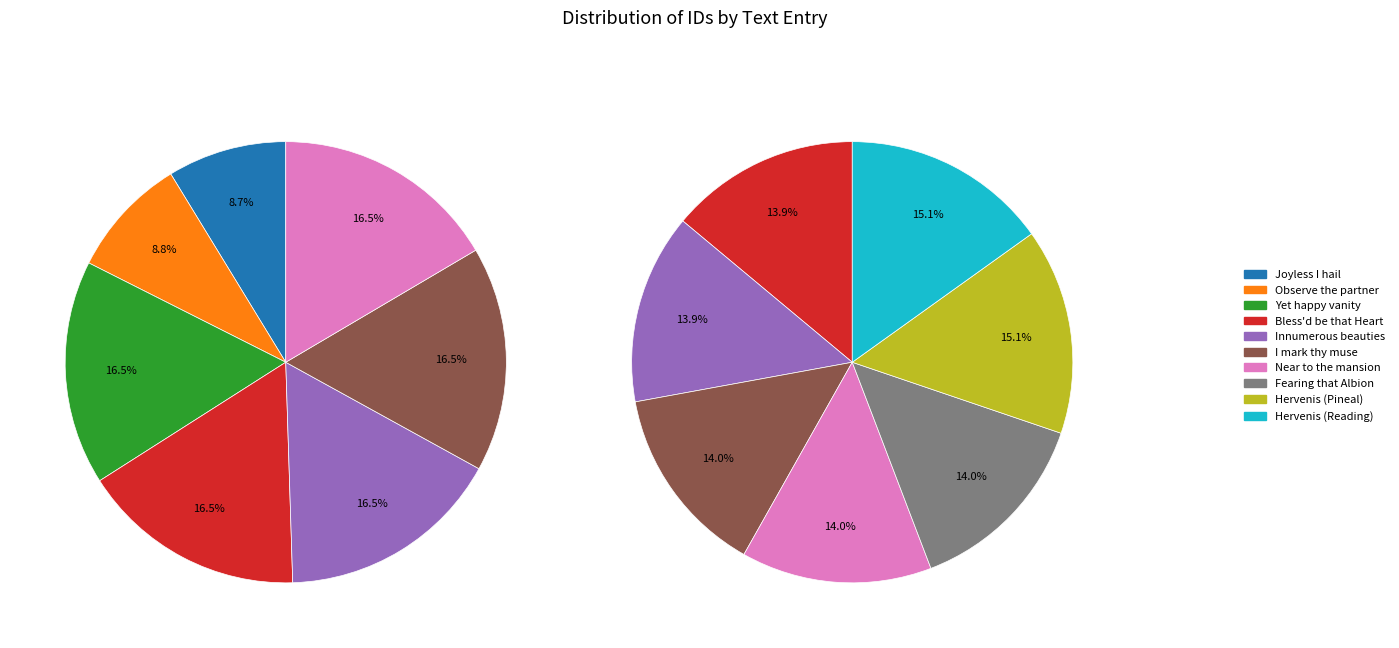

What is the change in value from Observe the partner to Bless'd be that Heart?

+7388